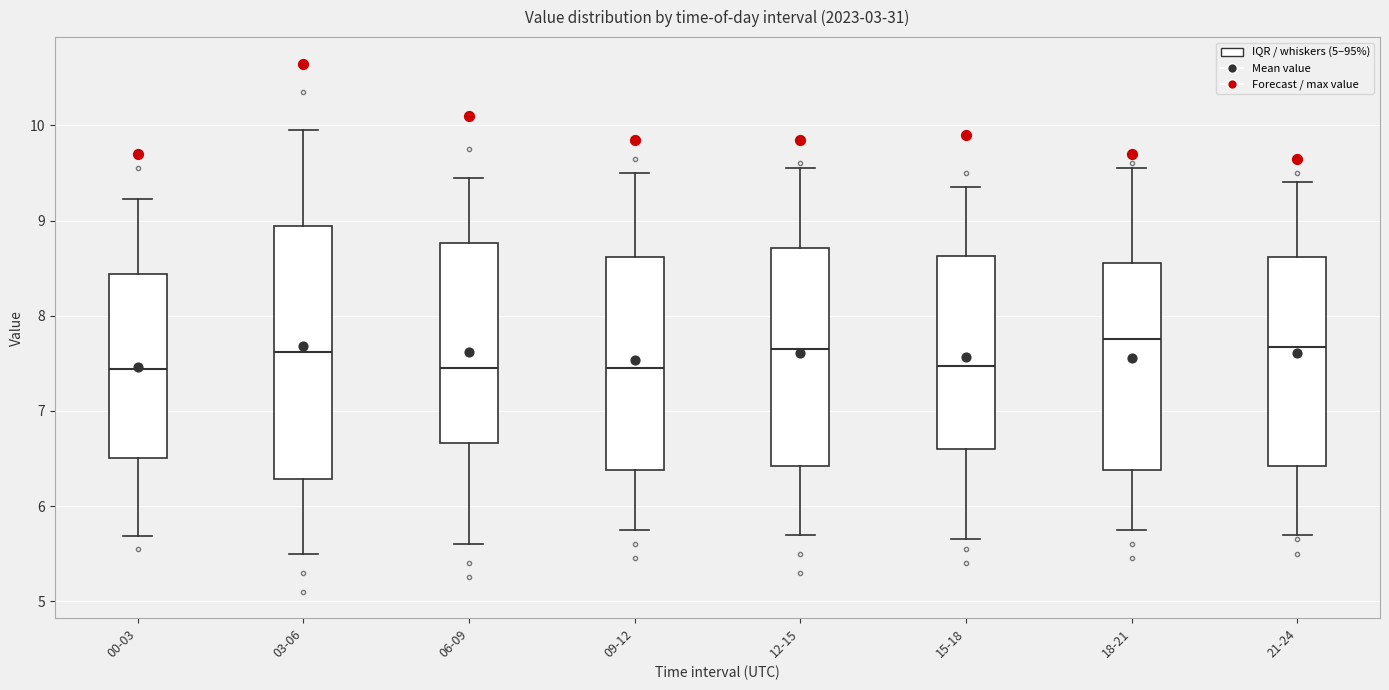

Where does the upper whisker of the box for 03-06 end on the y-axis? The values are not printed on the chart, so give them approximately, as read against the axis.

10.0